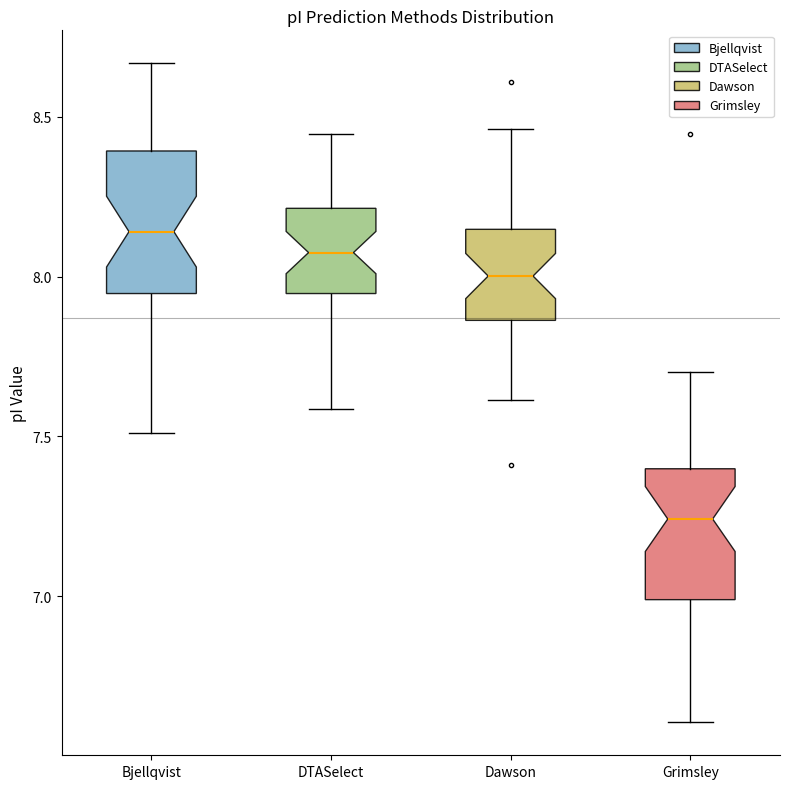

Reading left to right, transcribe this box plot: for each box, give where its median line is, the range the box spans, and where its two whiskers end, as read against the y-axis. The values are not printed on the chart, so give them approximately, as read against the axis.

Bjellqvist: median 8.15, box 7.95 to 8.40, whiskers 7.50 to 8.65
DTASelect: median 8.10, box 7.95 to 8.20, whiskers 7.60 to 8.45
Dawson: median 8.00, box 7.85 to 8.15, whiskers 7.60 to 8.45
Grimsley: median 7.25, box 7.00 to 7.40, whiskers 6.60 to 7.70